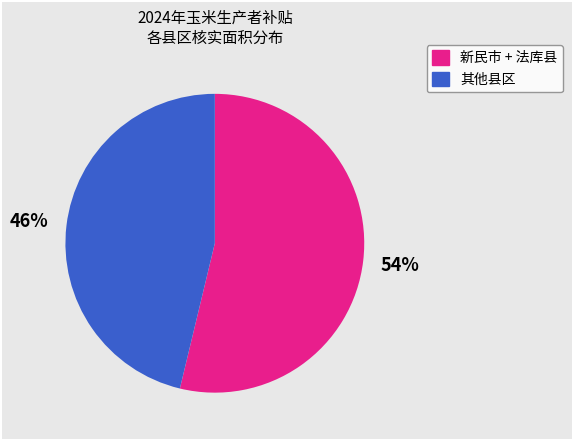

To the nearest percent, what is the difference between the largest and smallest slice percentages?

8%